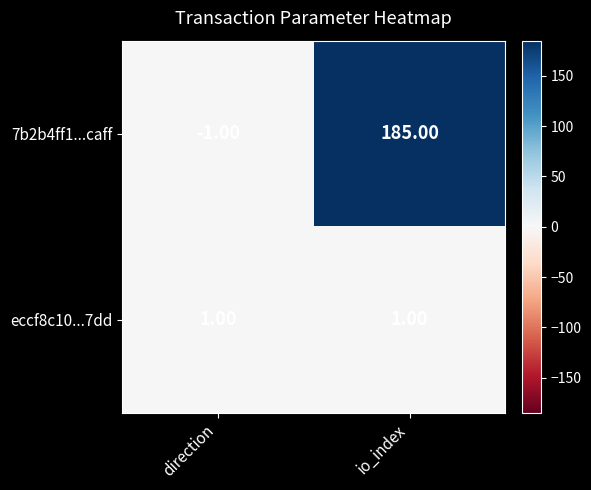

List the labels in order of 7b2b4ff1...caff value, largest first.

io_index, direction